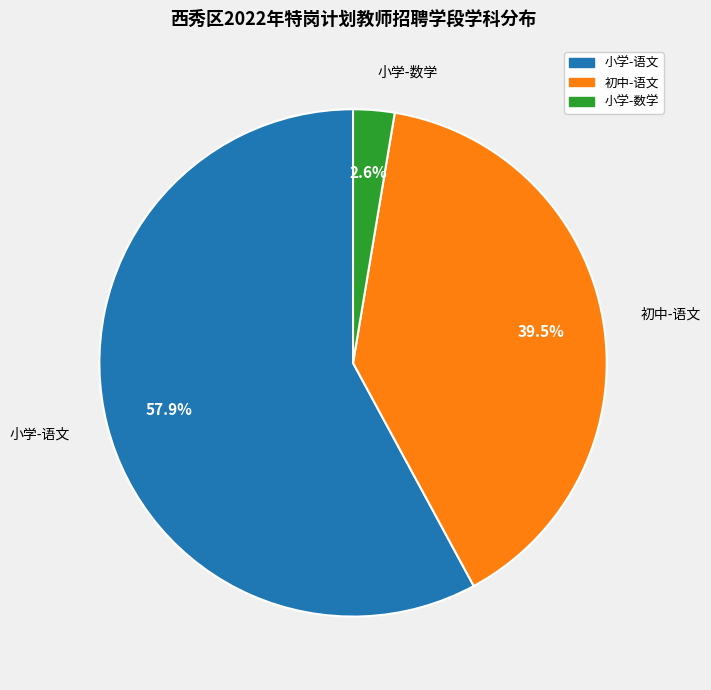

What is the ratio of the value at 初中-语文 to the value at 小学-语文?

0.7